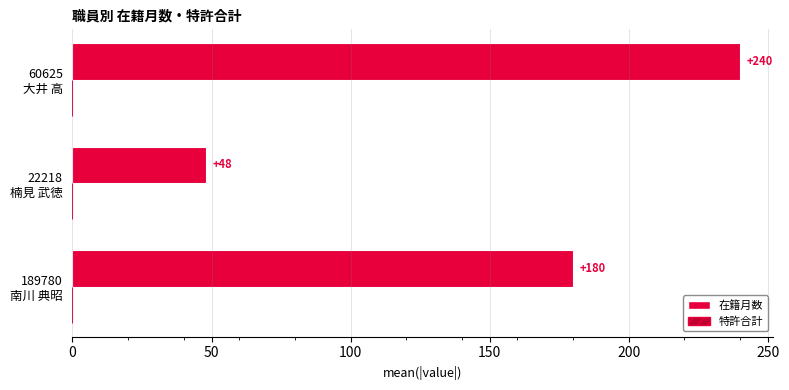

What is the smallest value displayed?

48